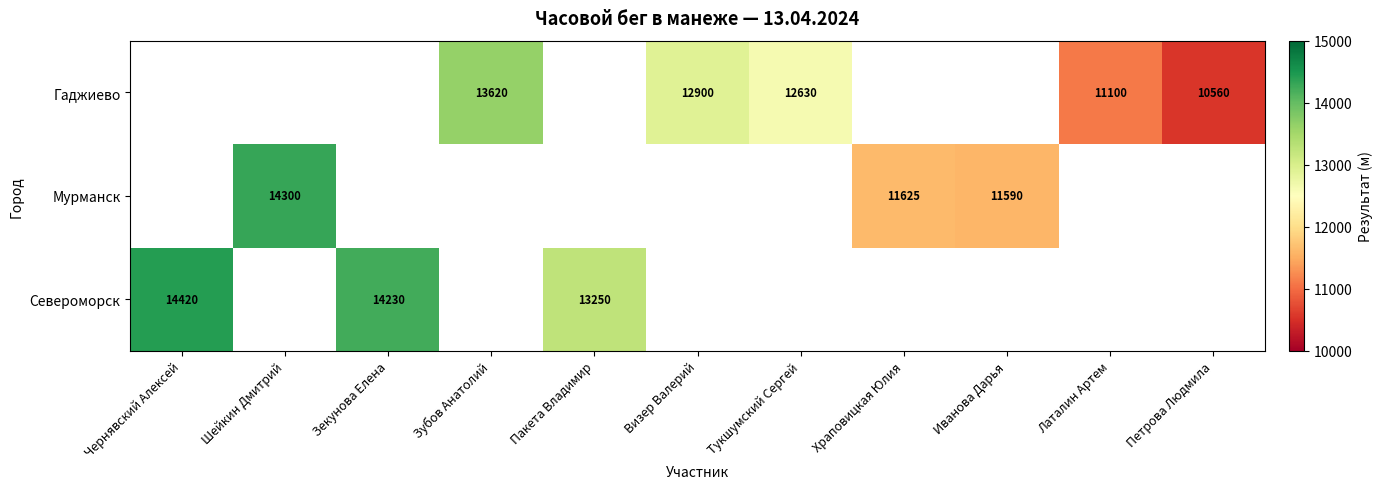

True or false: Гаджиево has a value of 22449 at Тукшумский Сергей.

False